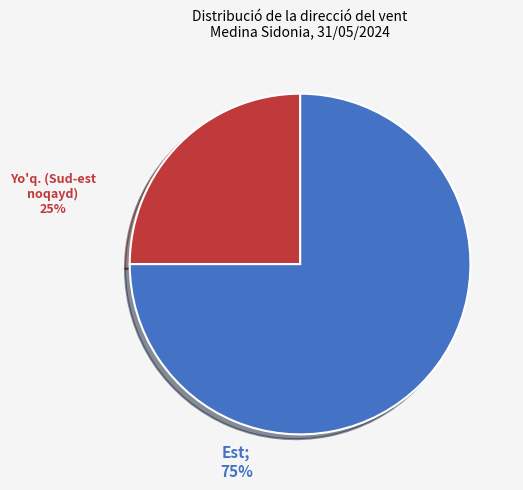

Count the number of slices in the pie.

2